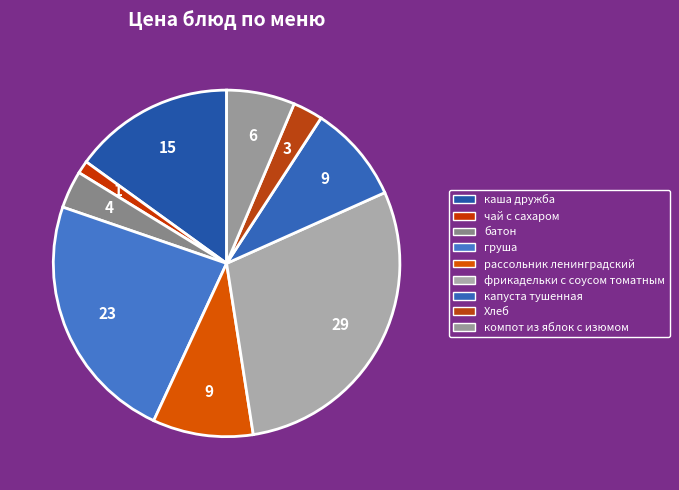

What is the ratio of the value at каша дружба to the value at Хлеб?

5.4